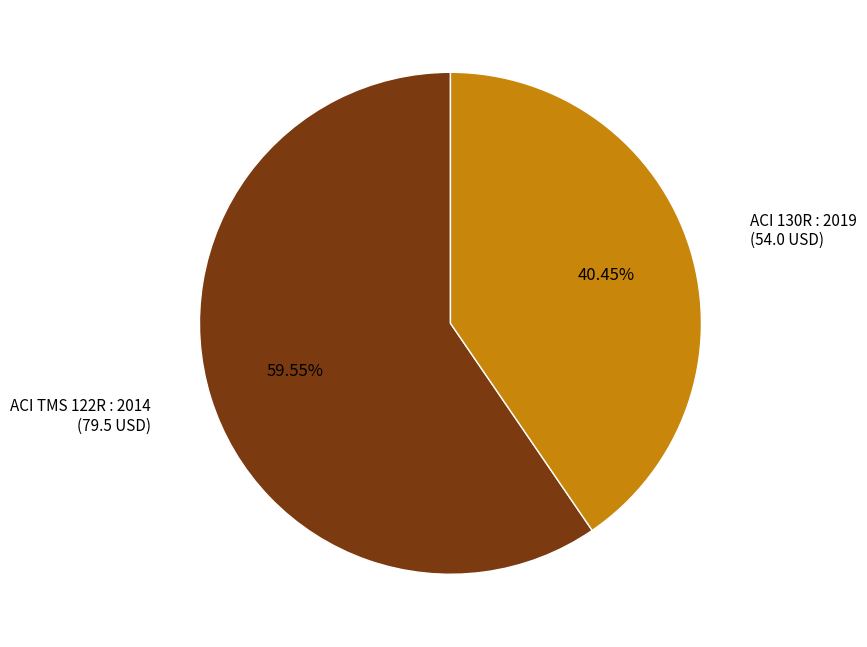

Do ACI TMS 122R : 2014 and ACI 130R : 2019 together represent more than half of the pie?

Yes